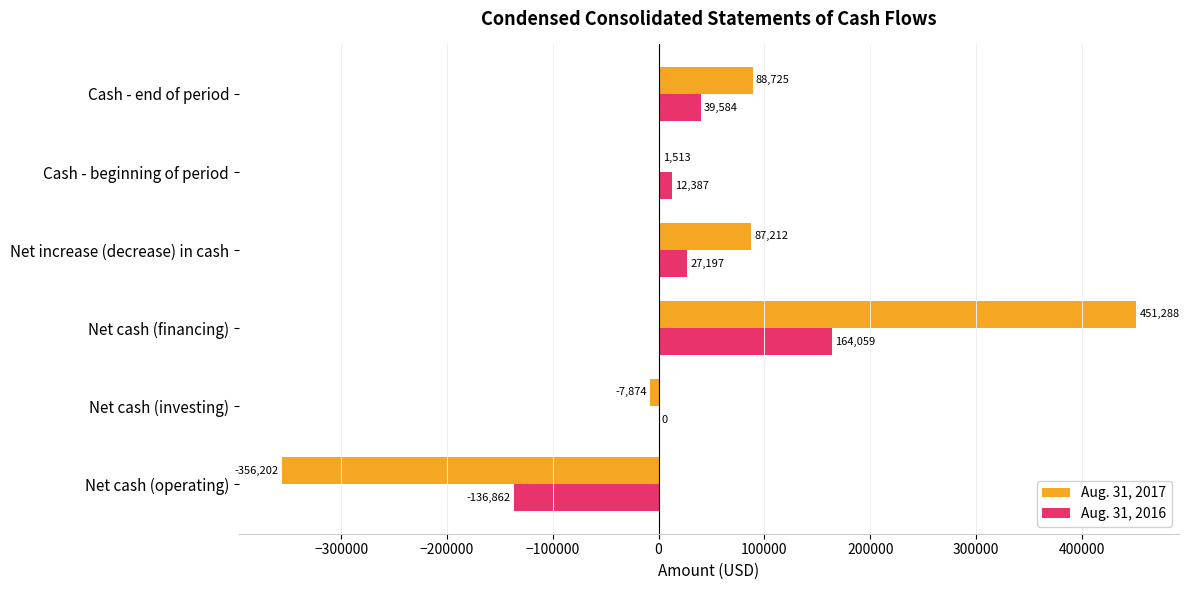

What is the maximum value shown in the chart?

451288